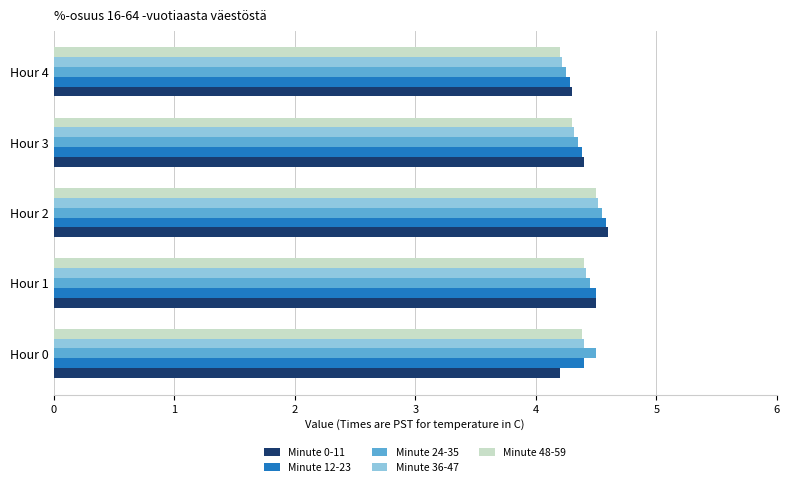

What is the total value across all series at Hour 2?

22.8